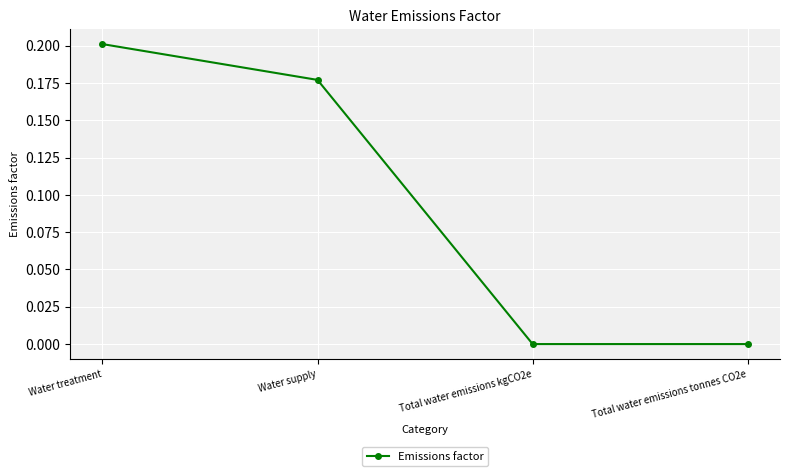

Which label corresponds to the largest value in the chart?

Water treatment